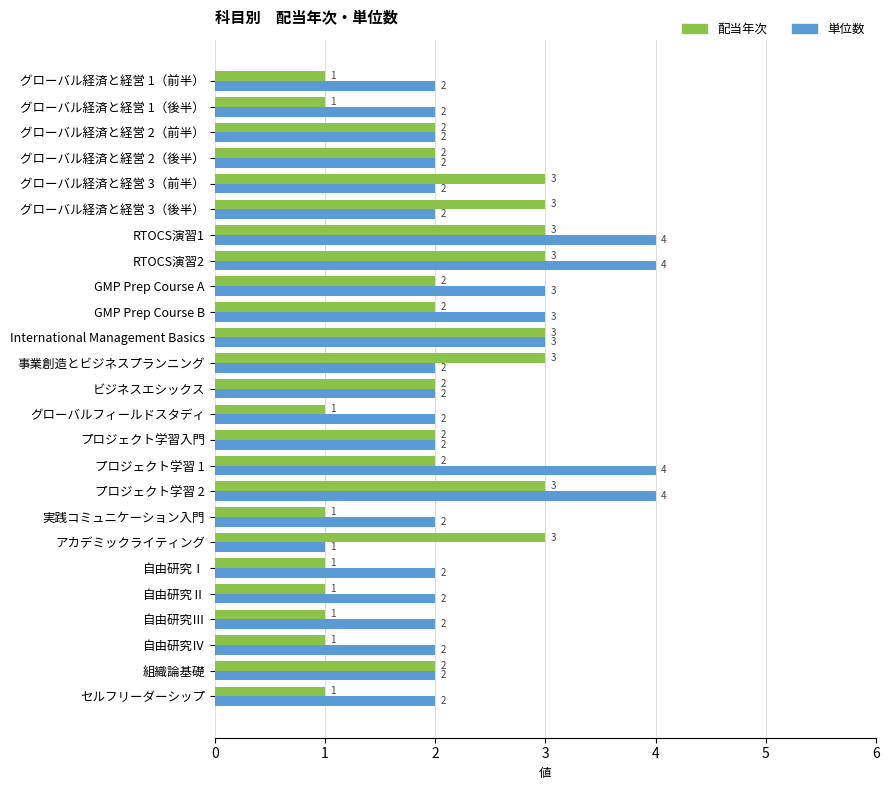

Which series has the largest total across all categories?

単位数